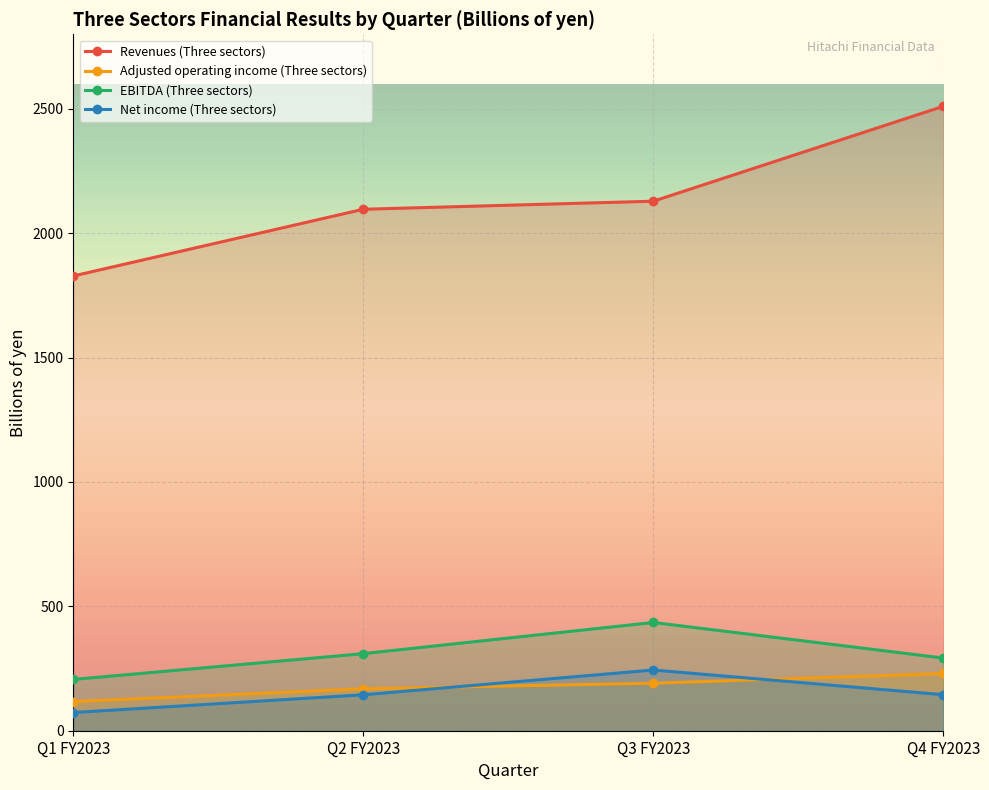

Which series has the widest spread of values?

Revenues (Three sectors)